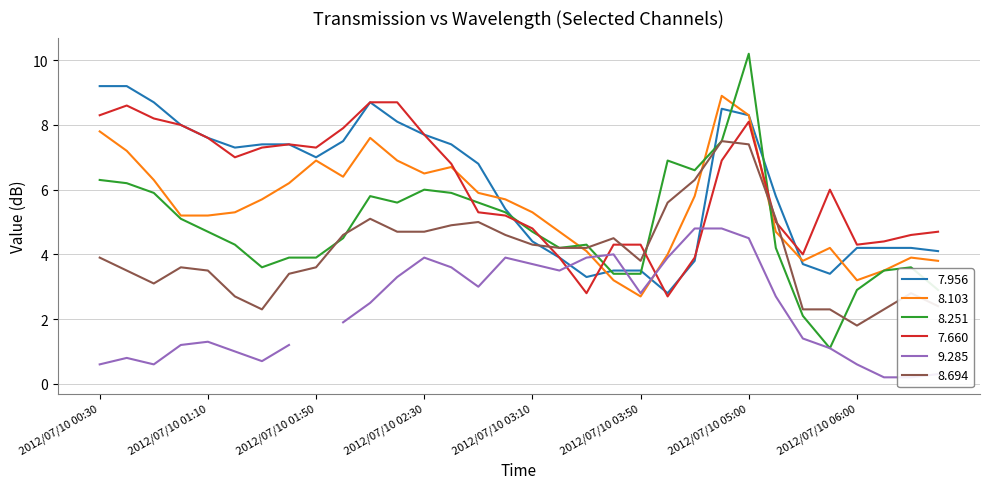

True or false: 8.694 and 8.103 intersect in this chart.

True